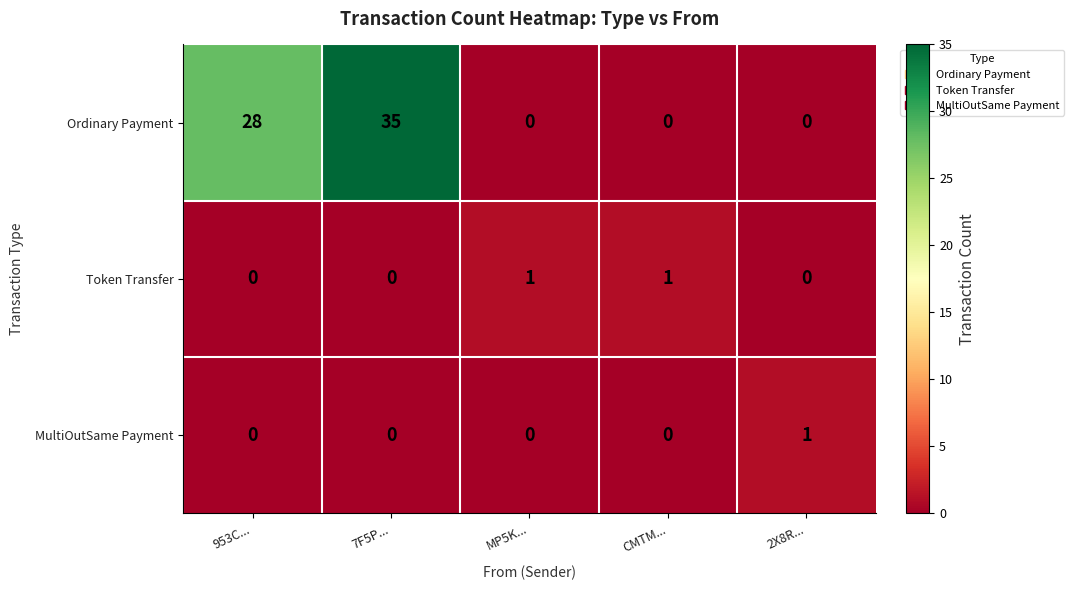

Reading left to right, what are all the values shown in this chart?

Ordinary Payment: 953C...=28	7F5P...=35	MP5K...=0	CMTM...=0	2X8R...=0
Token Transfer: 953C...=0	7F5P...=0	MP5K...=1	CMTM...=1	2X8R...=0
MultiOutSame Payment: 953C...=0	7F5P...=0	MP5K...=0	CMTM...=0	2X8R...=1